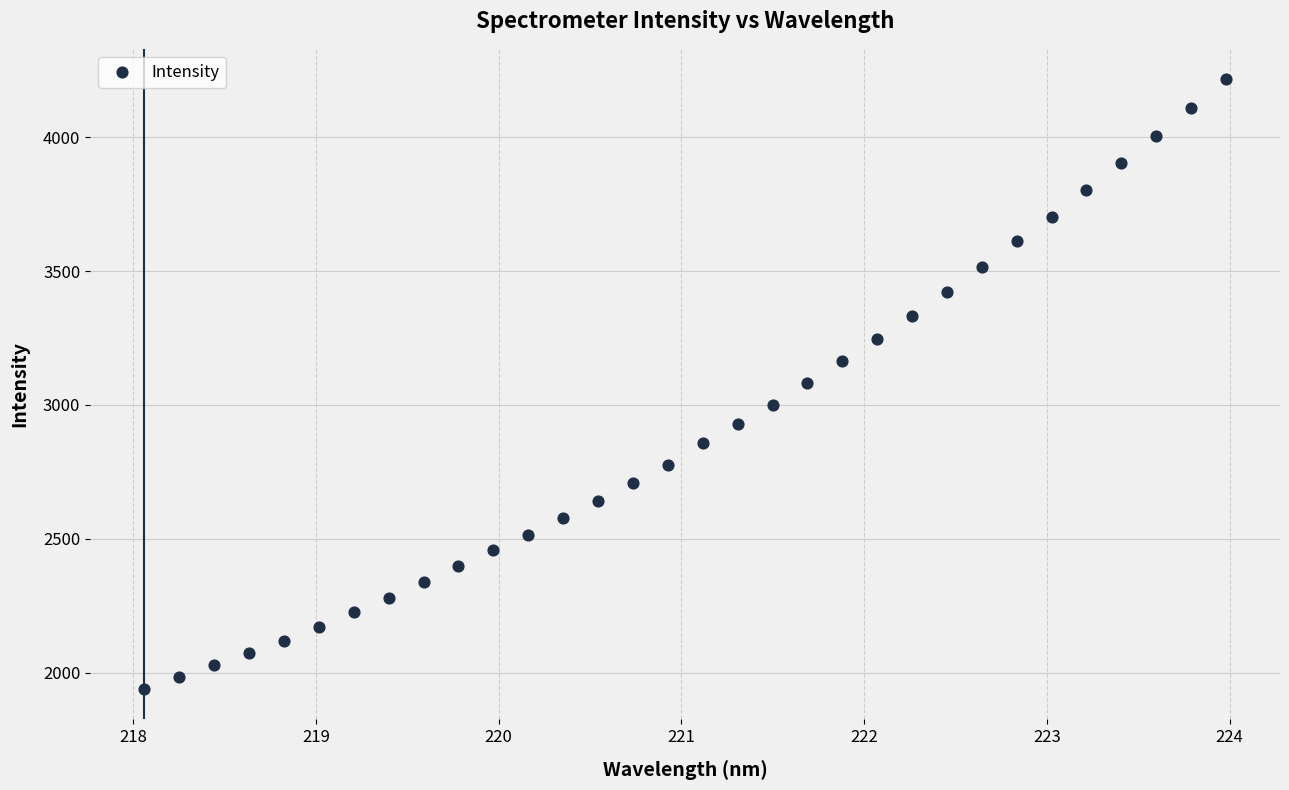

What is the range of X values (max minus min)?

5.9